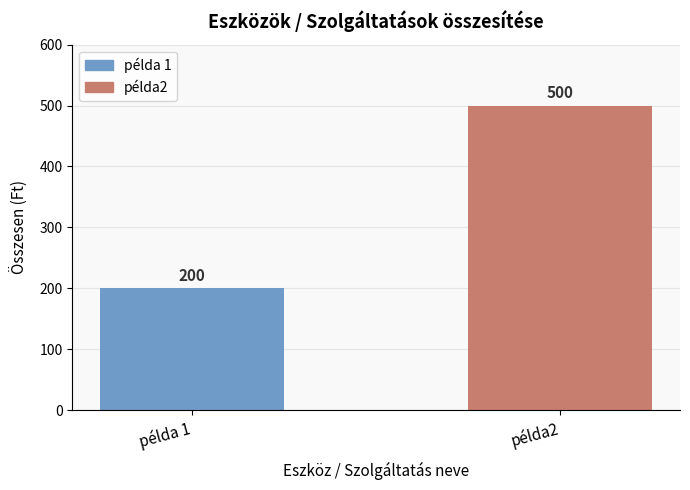

At which label is the value closest to 350?

példa 1